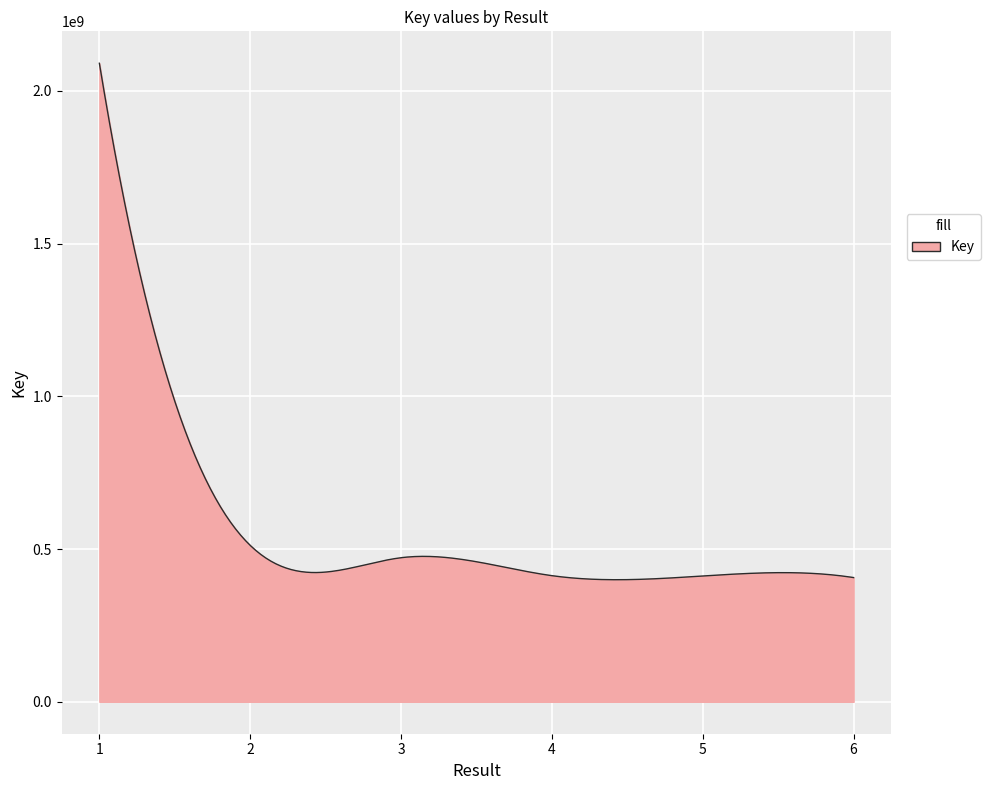

How many lines are shown in the chart?

1